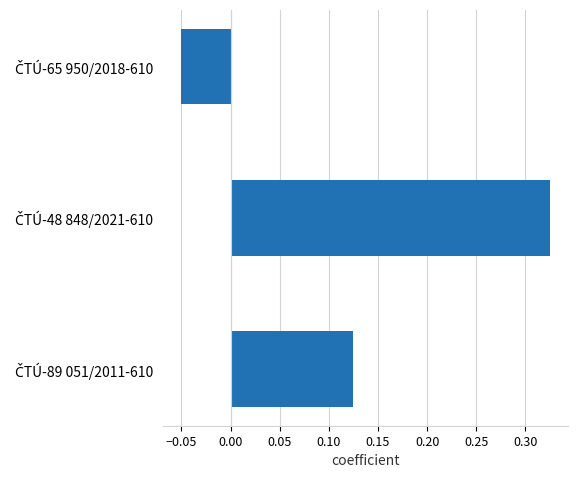

What is the difference between the maximum and minimum values?

0.4